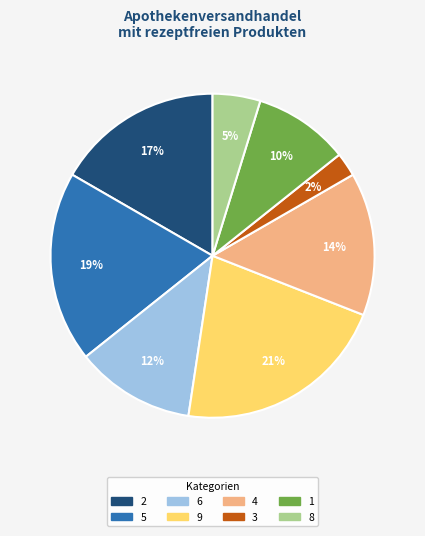

To the nearest percent, what percentage of the pie is 2?

17%